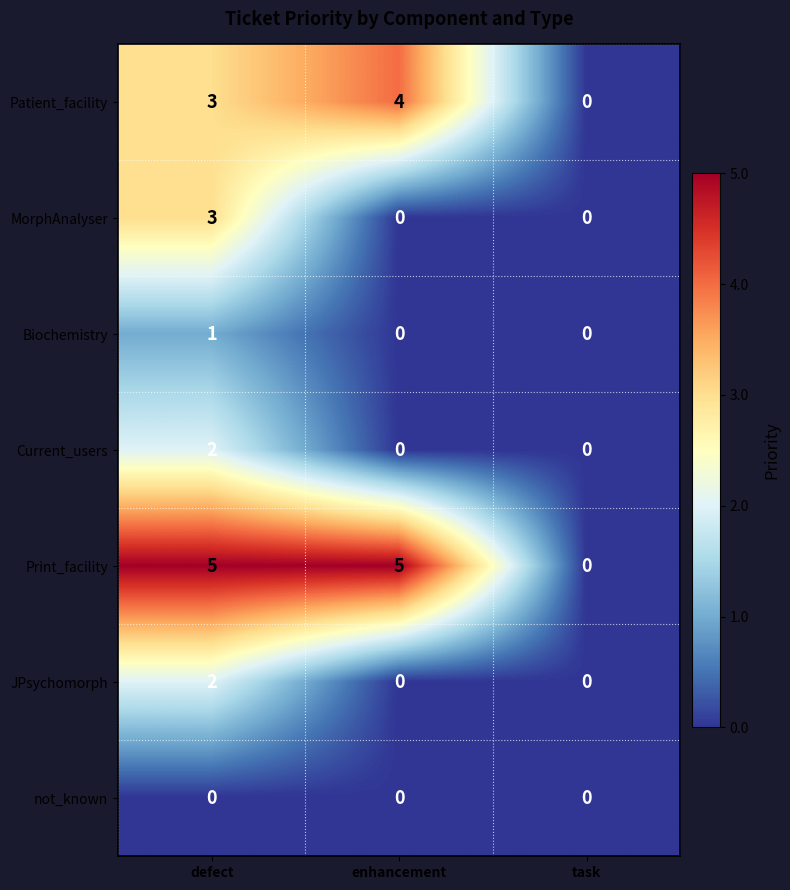

Which series has the largest total across all categories?

Print_facility